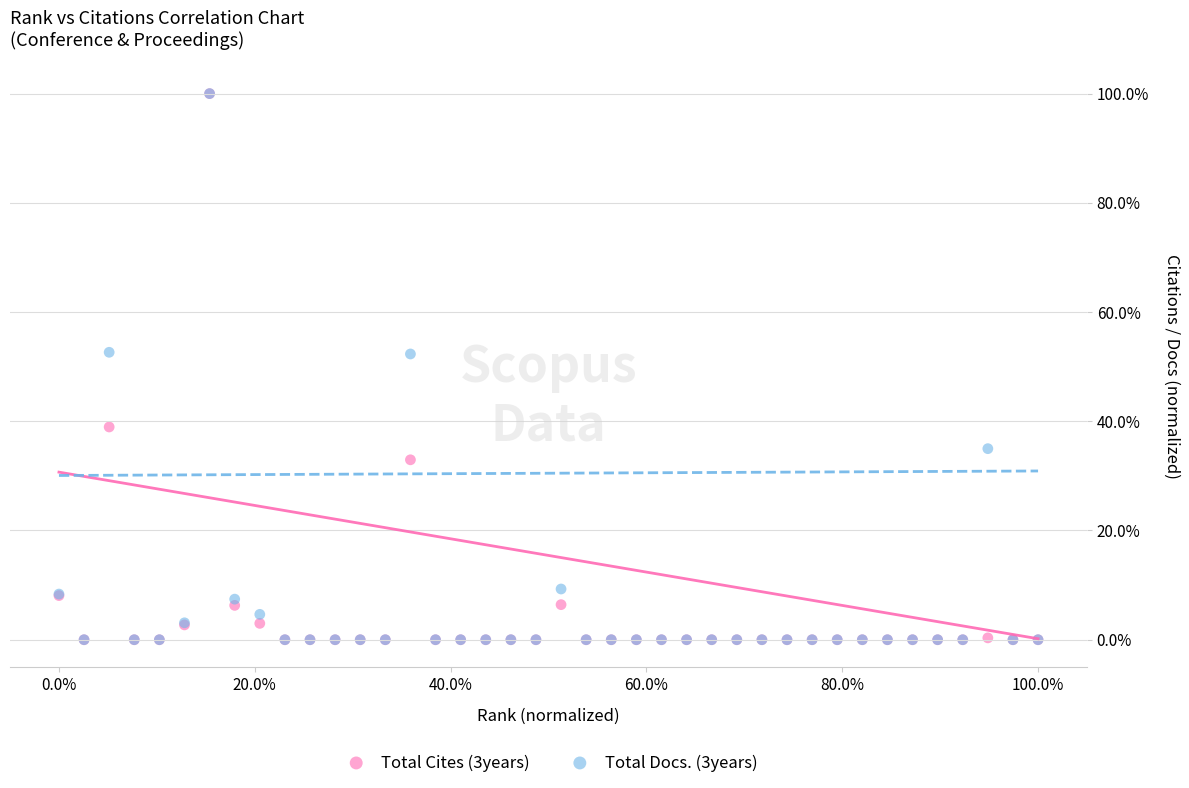

What are all the series names shown in the legend?

Total Cites (3years), Total Docs. (3years)